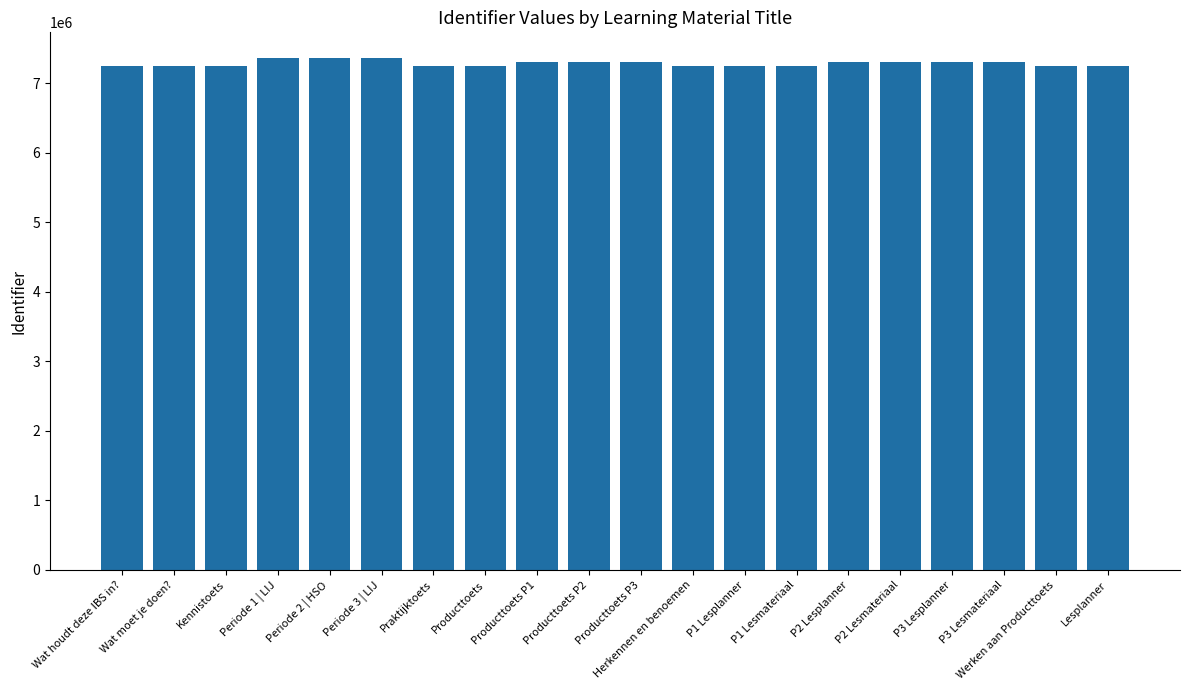

How many distinct data groups are displayed?

1